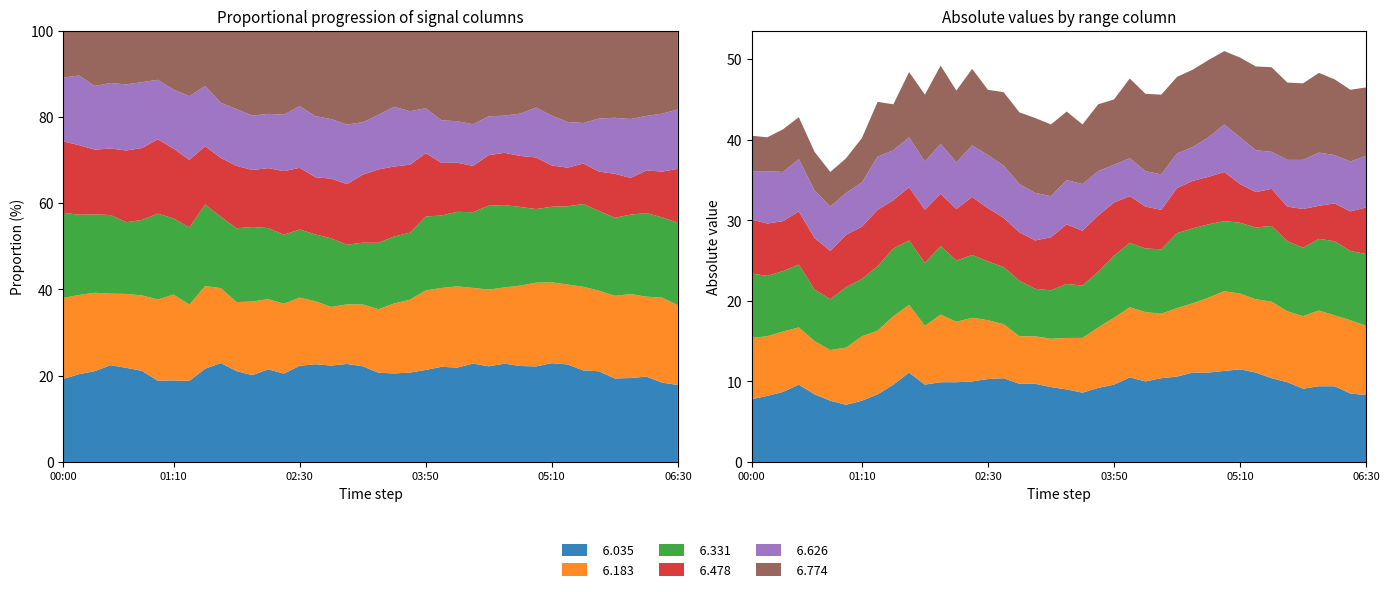

Reading left to right, extract all data points from this chart.

  6.035: 7.8	8.2	8.7	9.6	8.4	7.6	7.1	7.6	8.4	9.6	11.1	9.6	9.9	9.9	10.0	10.3	10.4	9.7	9.7	9.3	9.0	8.6	9.2	9.6	10.5	10.0	10.4	10.6	11.1	11.1	11.3	11.5	11.1	10.4	9.9	9.1	9.4	9.4	8.5	8.3
  6.183: 7.6	7.4	7.5	7.1	6.6	6.3	7.1	8.0	7.9	8.5	8.4	7.3	8.4	7.5	7.9	7.3	6.7	5.9	5.9	6.0	6.4	6.8	7.5	8.3	8.7	8.6	8.0	8.5	8.6	9.3	9.9	9.4	9.1	9.5	8.8	9.0	9.4	8.8	9.1	8.6
  6.331: 8.0	7.5	7.5	7.8	6.4	6.3	7.5	7.1	8.0	8.4	8.0	7.8	8.5	7.6	7.8	7.3	7.1	6.9	5.9	6.0	6.7	6.5	6.9	7.7	8.0	7.9	8.0	9.3	9.3	9.1	8.7	8.8	8.9	9.4	8.7	8.5	8.9	9.2	8.6	8.9
  6.478: 6.7	6.5	6.2	6.6	6.4	6.0	6.5	6.5	7.0	6.0	6.6	6.6	6.5	6.4	7.2	6.6	6.1	6.0	6.0	6.6	7.4	6.8	7.0	6.6	5.8	5.2	4.9	5.6	5.9	5.9	6.1	4.8	4.4	4.6	4.3	4.8	4.1	4.7	4.9	5.8
  6.626: 6.0	6.5	6.1	6.5	5.9	5.5	5.2	5.5	6.6	6.2	6.2	6.0	6.2	5.8	6.4	6.6	6.5	6.0	5.9	5.1	5.5	5.8	5.5	4.7	4.7	4.4	4.4	4.3	4.2	4.9	5.9	5.8	5.2	4.6	5.8	6.1	6.6	6.0	6.2	6.4
  6.774: 4.4	4.2	5.3	5.2	4.8	4.3	4.3	5.5	6.8	5.7	8.1	8.3	9.7	8.9	9.5	8.1	9.1	8.9	9.3	8.9	8.5	7.4	8.3	8.1	9.9	9.6	9.9	9.5	9.6	9.6	9.1	9.9	10.4	10.5	9.6	9.5	9.9	9.4	8.9	8.5